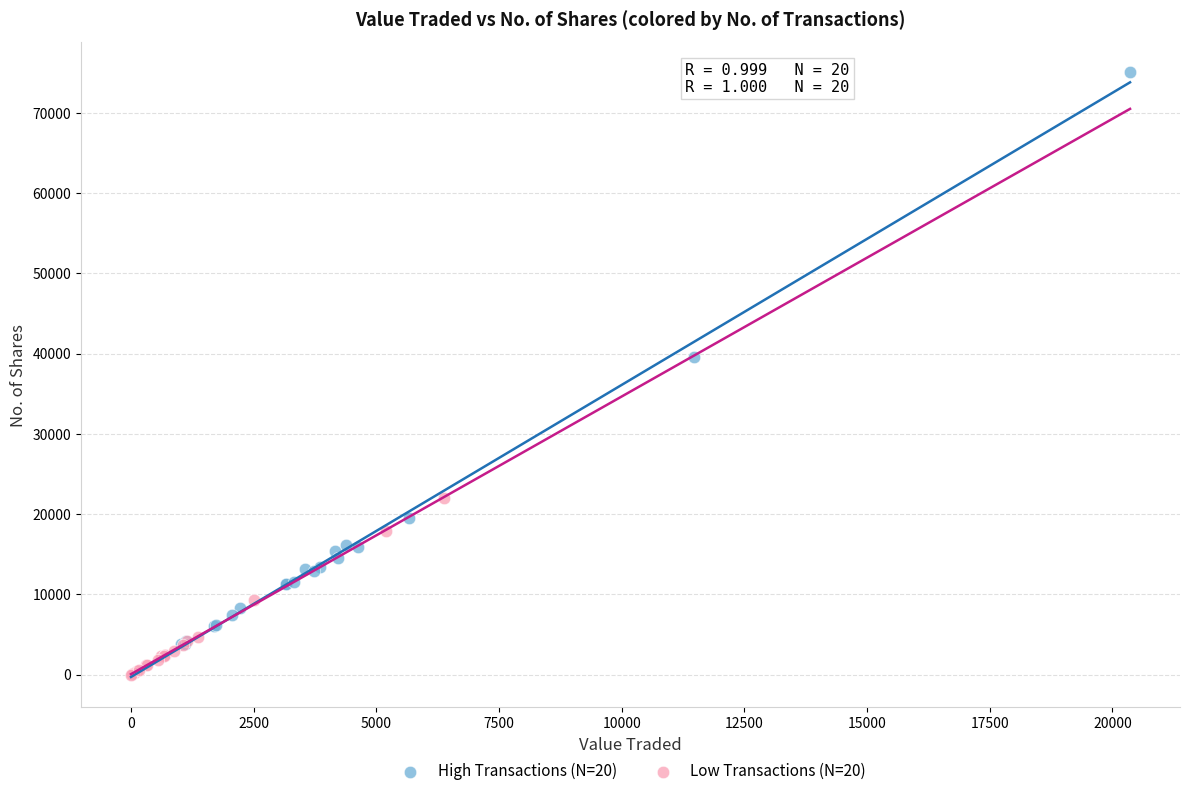

Which series contains the lowest Y value?

Low Transactions (N=20)